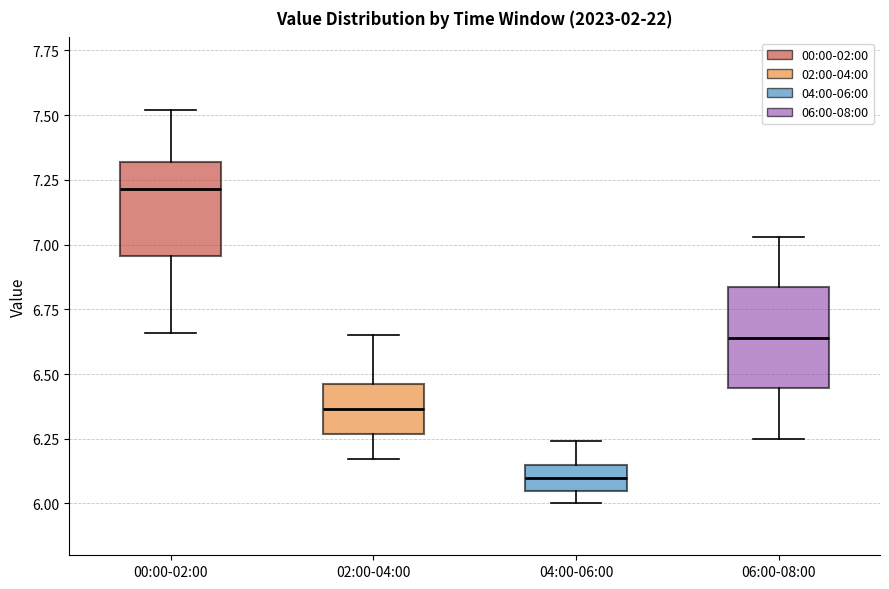

Which box's median line is the highest?

00:00-02:00